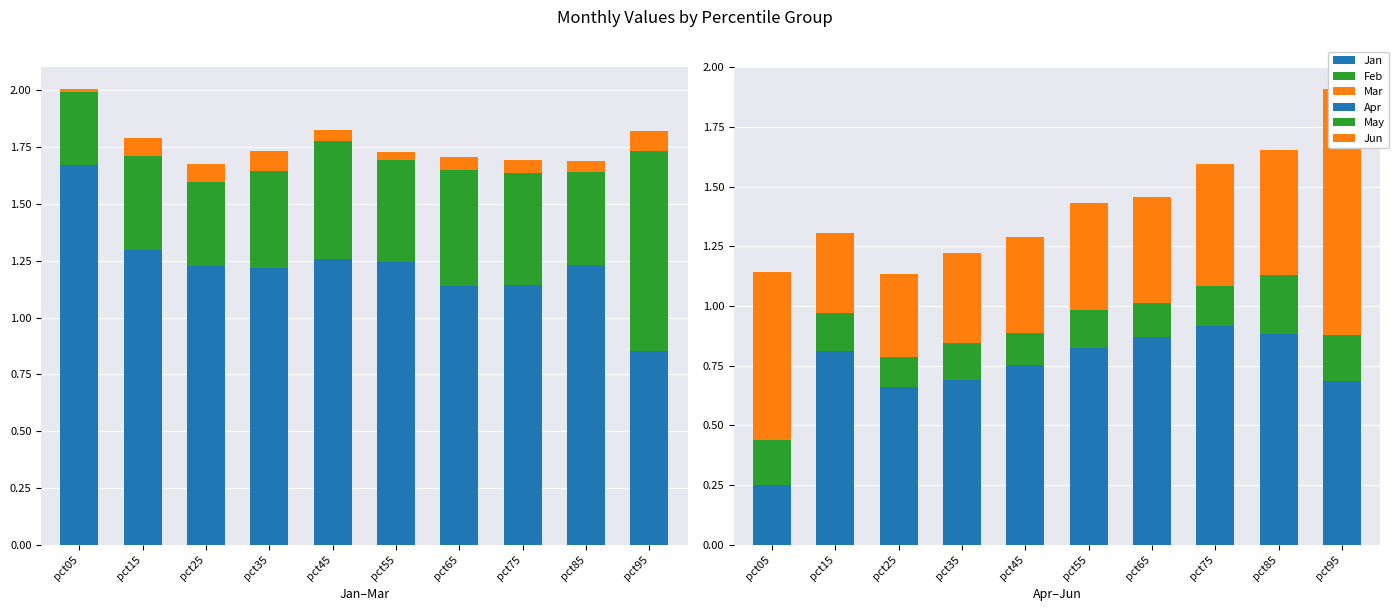

Is the value of Jan at pct85 greater than the value of Feb at pct85?

Yes